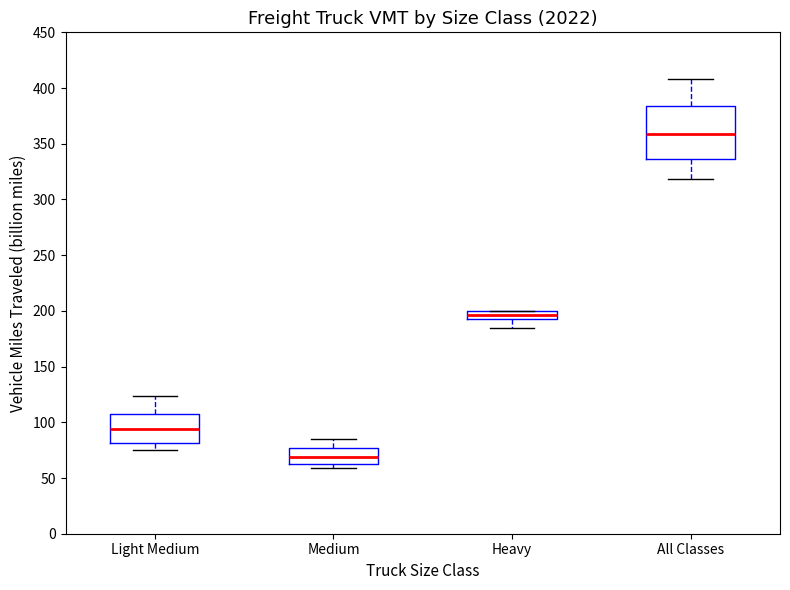

Which box has the highest median line?

All Classes